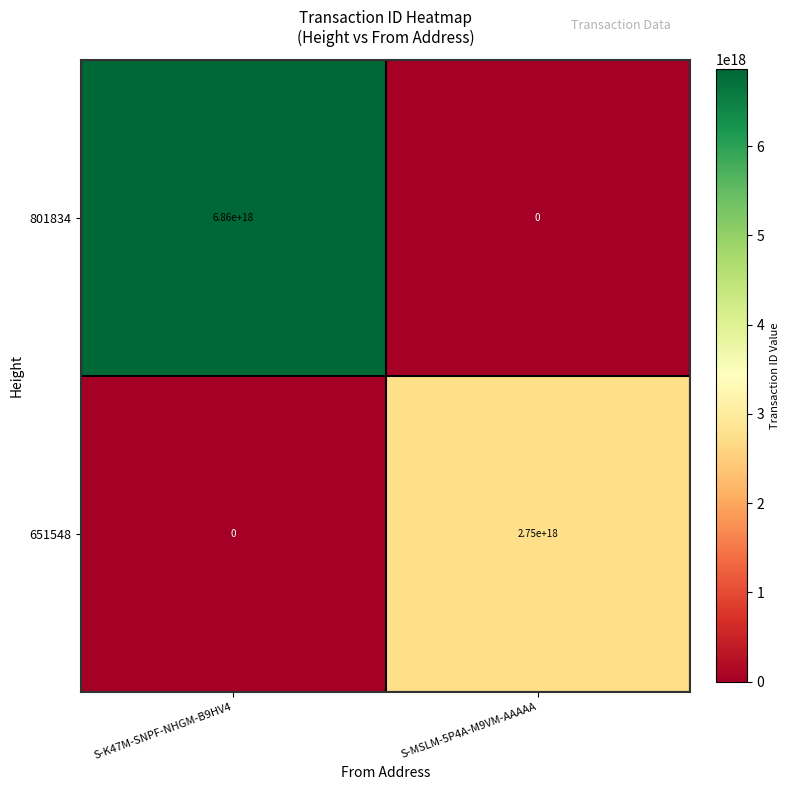

At which category does the chart reach its peak across all series?

S-K47M-SNPF-NHGM-B9HV4